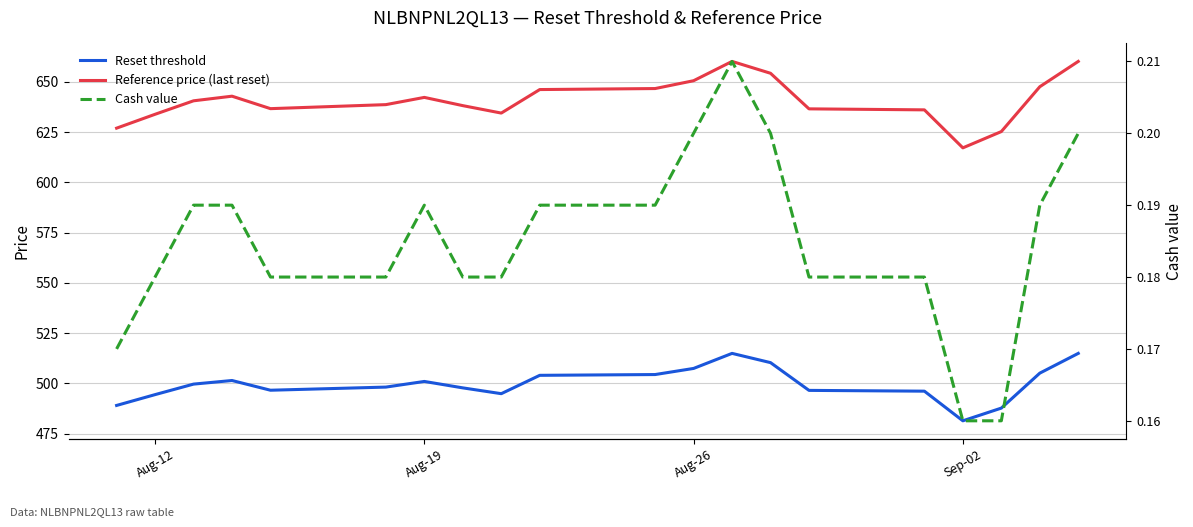

True or false: Cash value and Reference price (last reset) intersect in this chart.

False